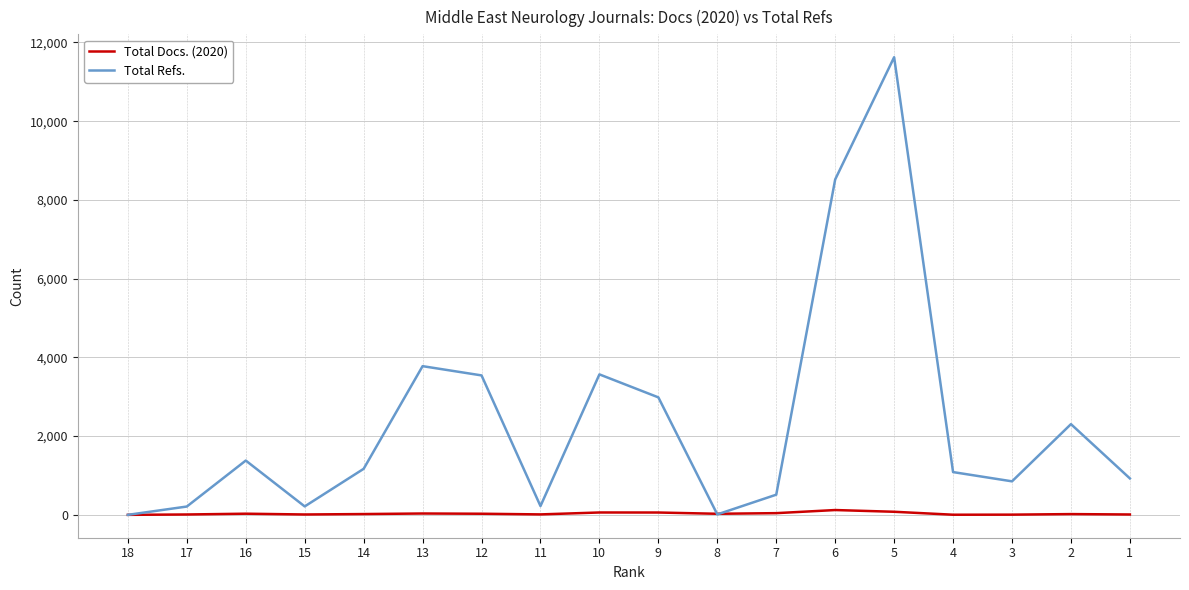

Which series has the widest spread of values?

Total Refs.